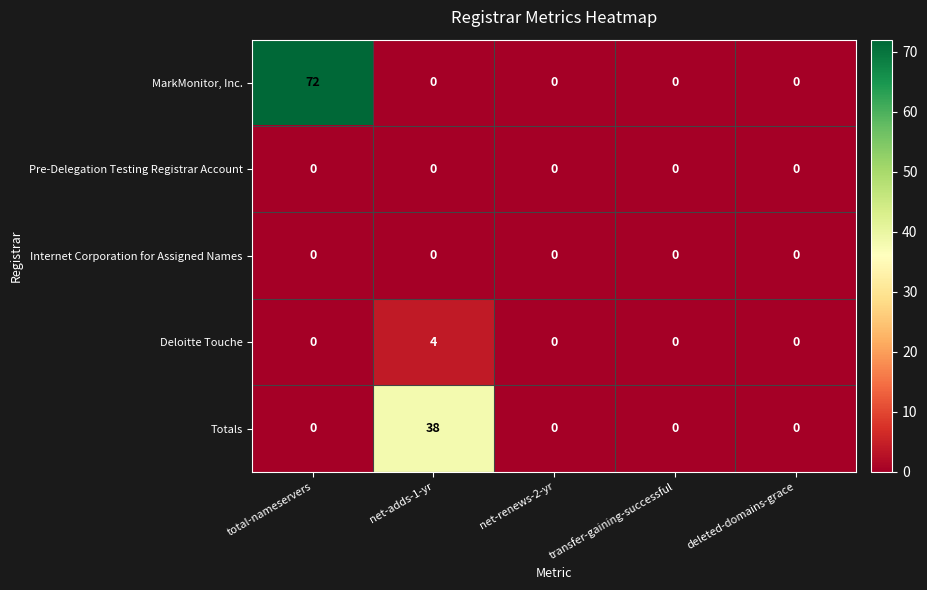

At which category does the chart reach its peak across all series?

total-nameservers